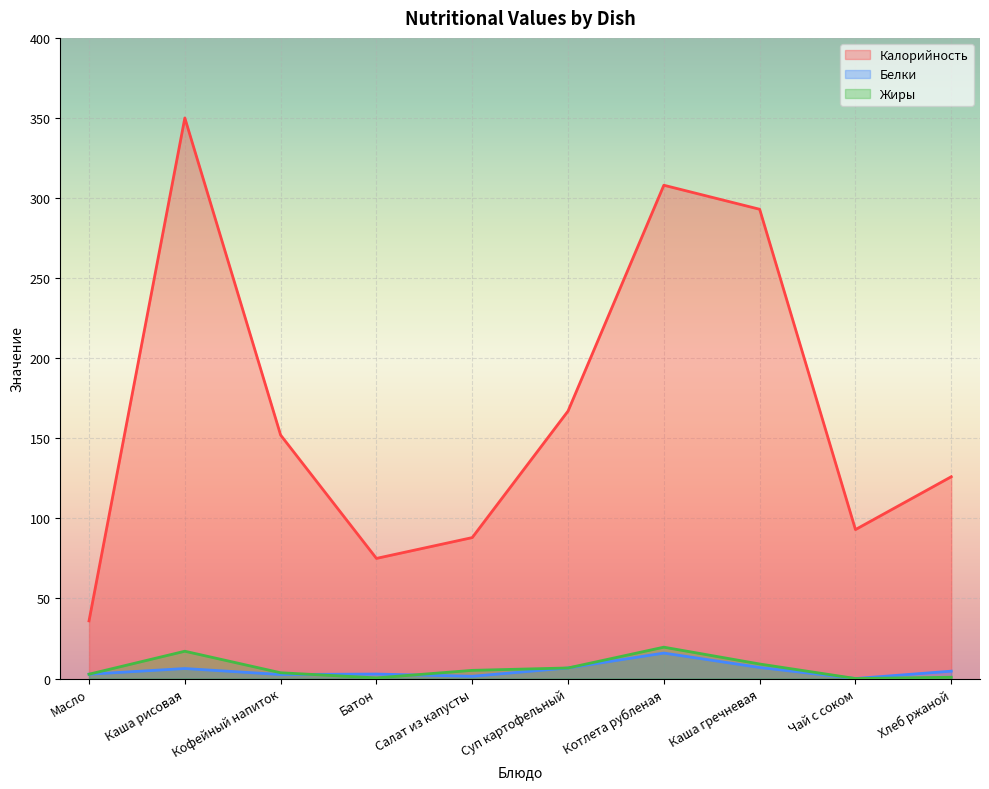

At Батон, list the series in order from smallest to largest.

Жиры, Белки, Калорийность